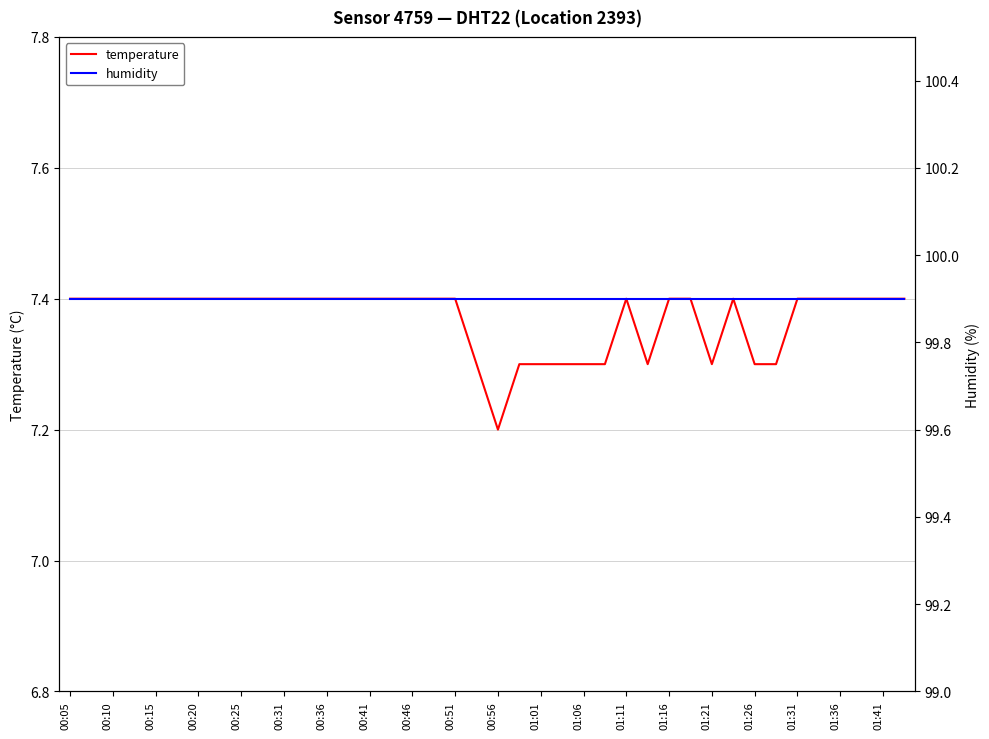

The value of temperature at 00:10 is 7.4. True or false?

True